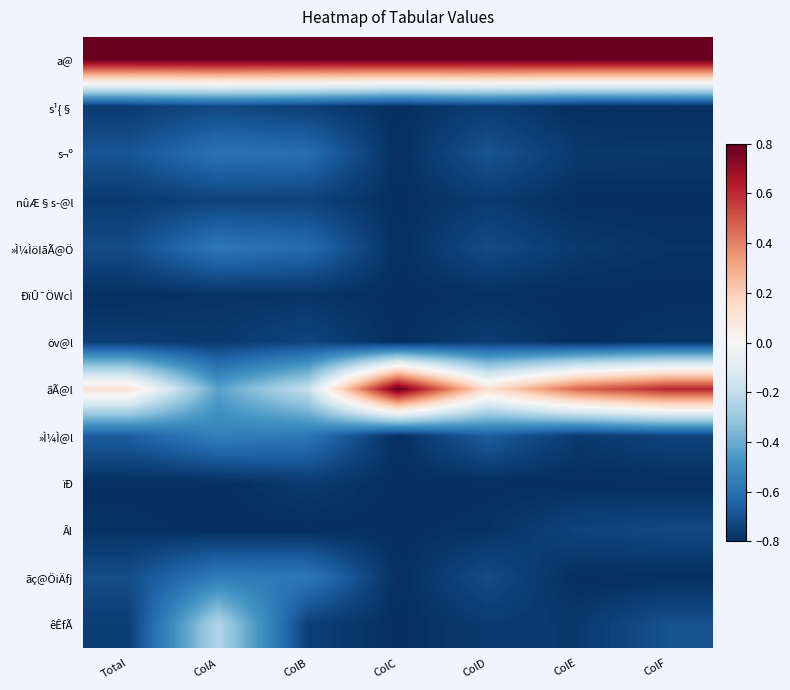

Count the number of data series in this chart.

13